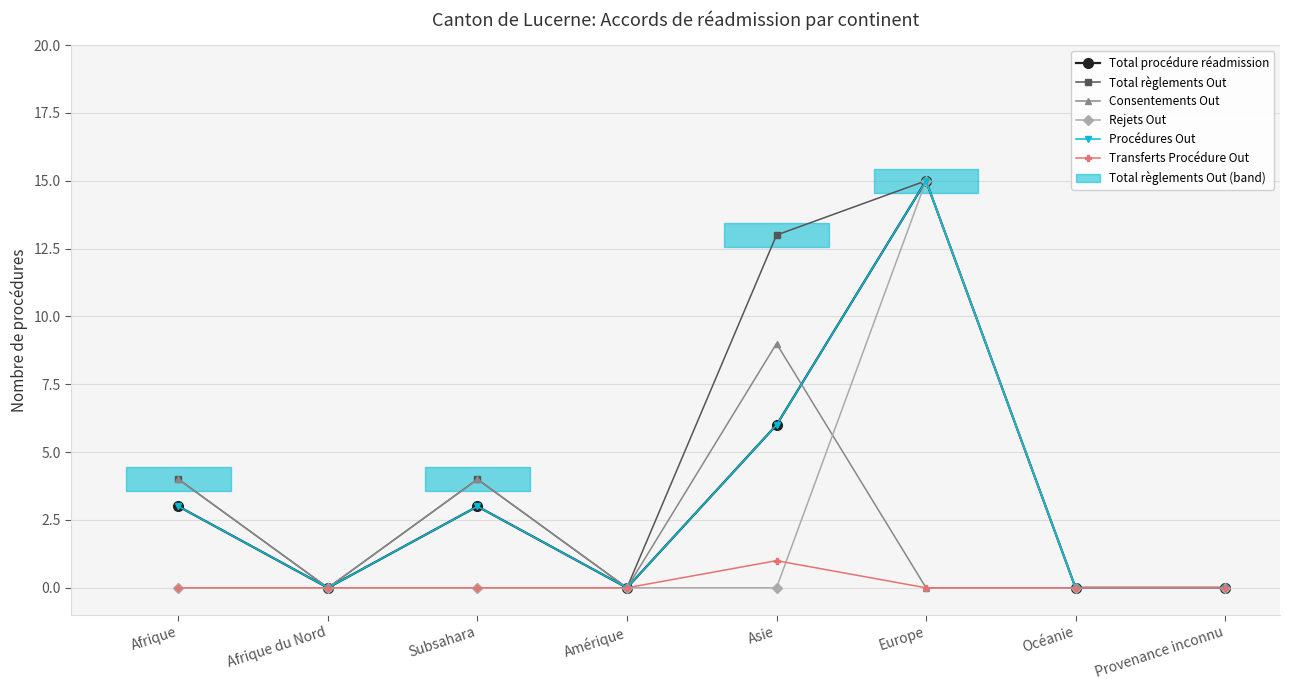

Which series has the largest range (max minus min)?

Total procédure réadmission